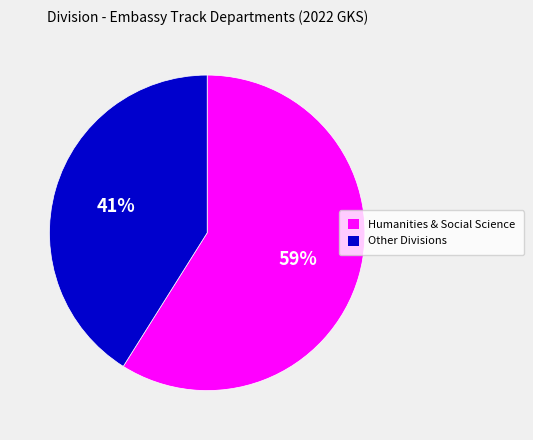

To the nearest percent, what is the average slice percentage?

50%